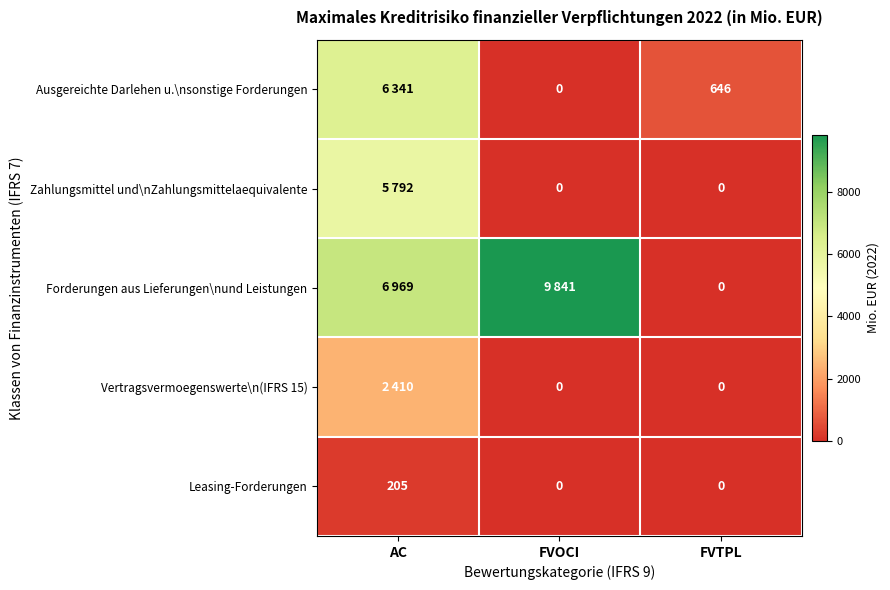

What is the total value across all series at FVTPL?

646